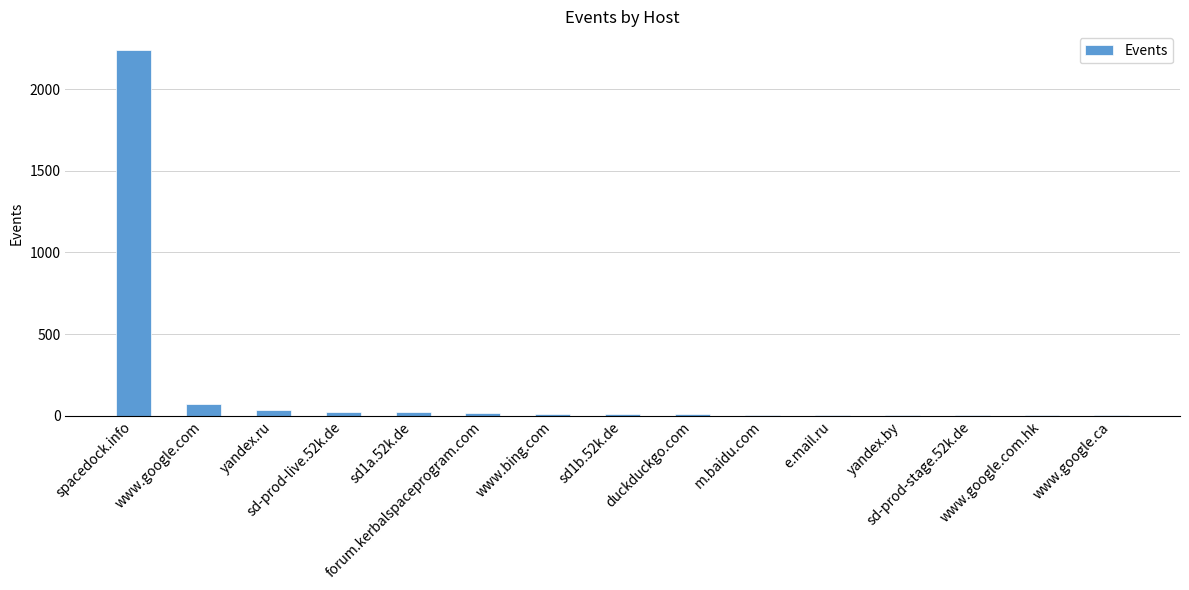

What is the change in value from www.google.com to www.google.ca?

-70